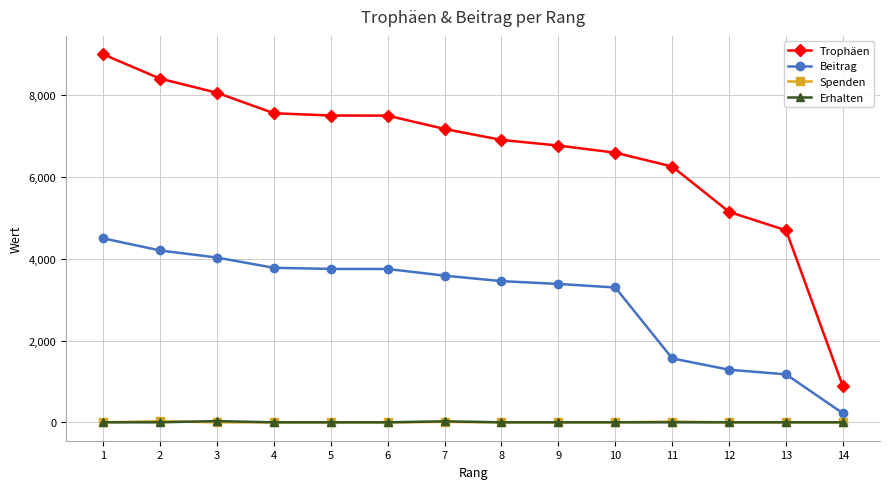

Which series has the largest range (max minus min)?

Trophäen